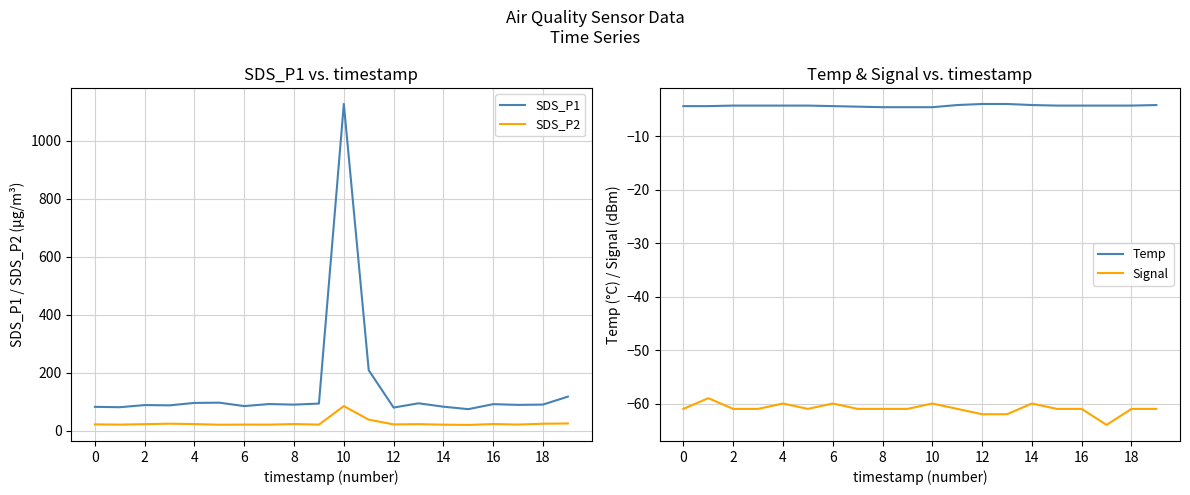

The SDS_P2 series shows 22.7 at 12. True or false?

True